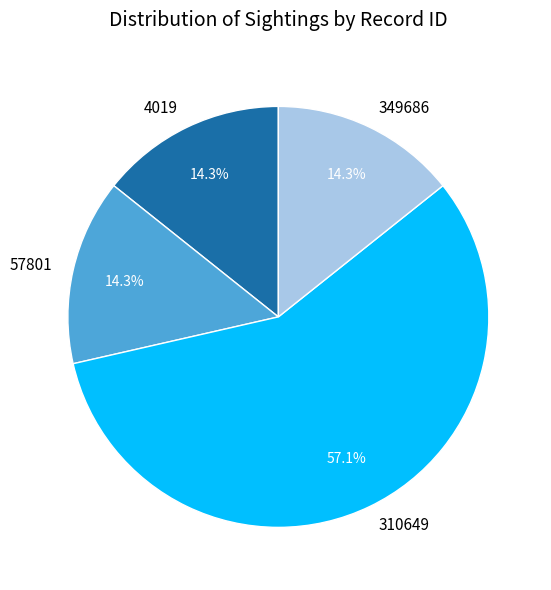

Which category has the biggest portion of the pie?

310649